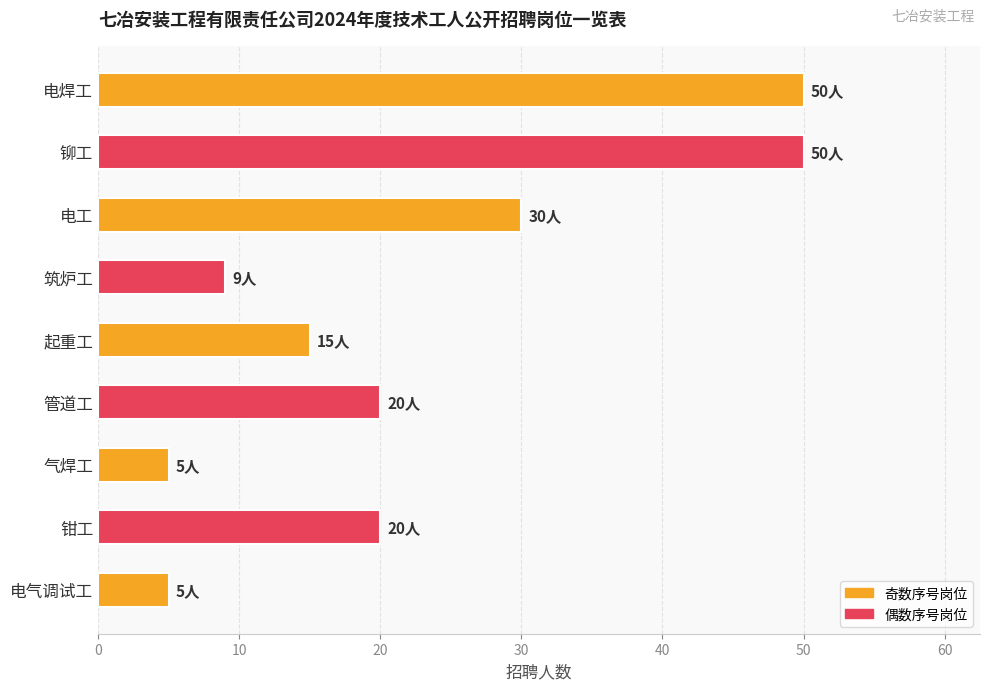

What is the change in value from 筑炉工 to 气焊工?

-4